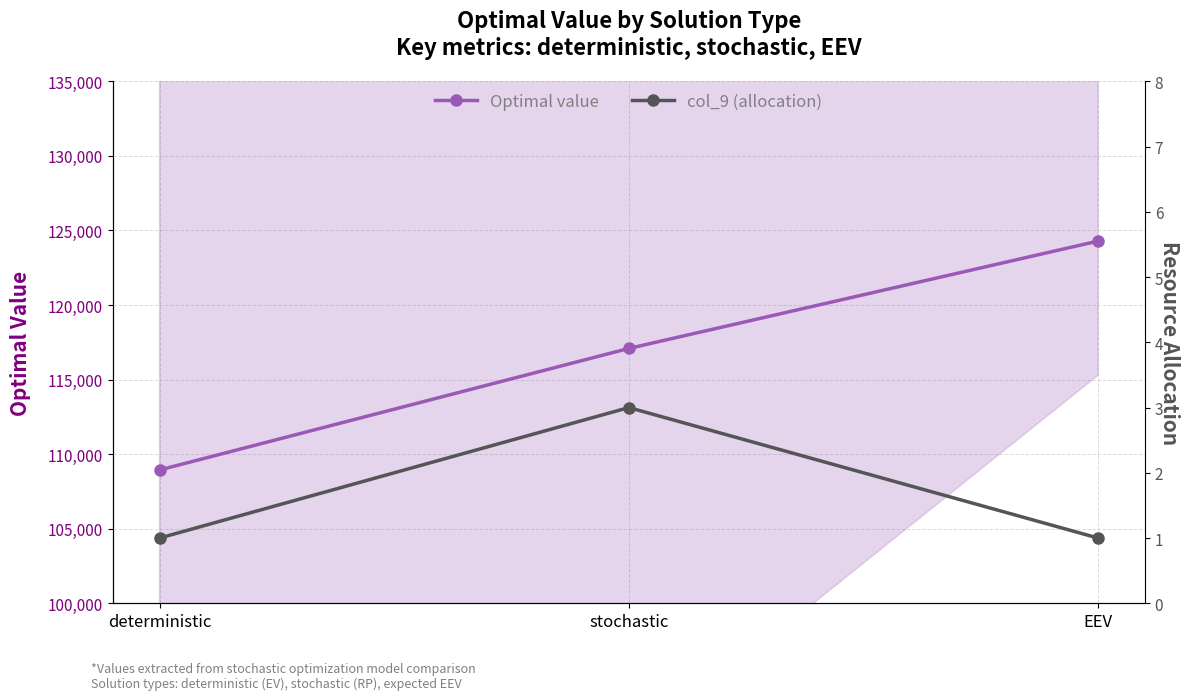

What position from the left is EEV?

3